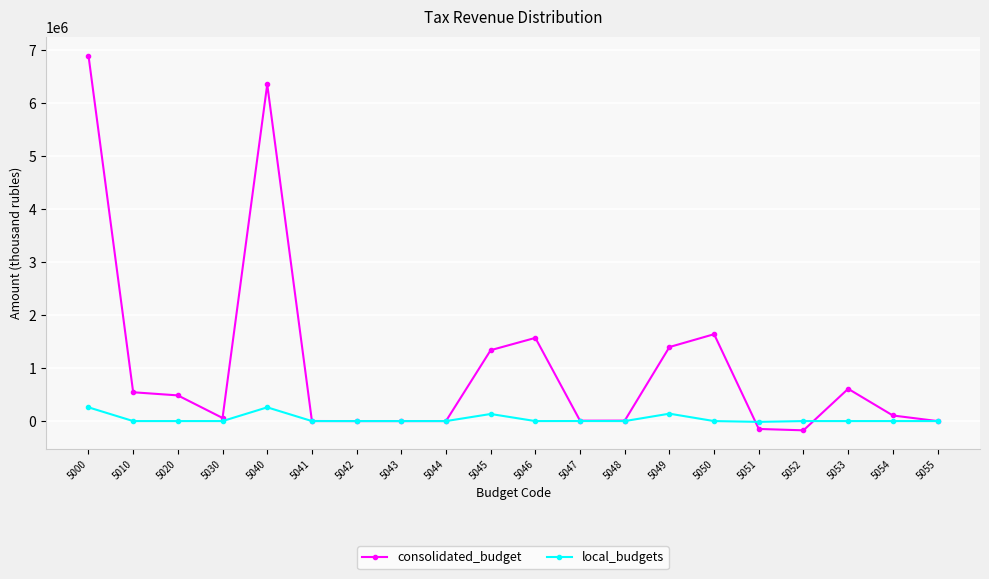

Rank the series by their average value, from highest to lowest.

consolidated_budget, local_budgets